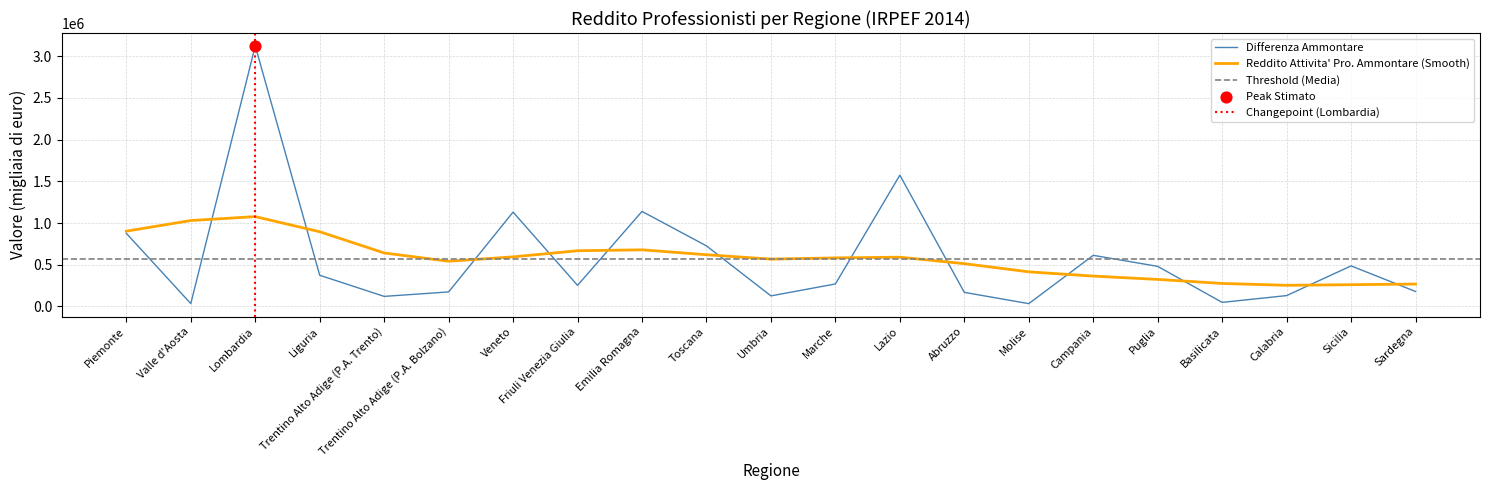

What is the highest value of the Differenza Ammontare series?

3122901